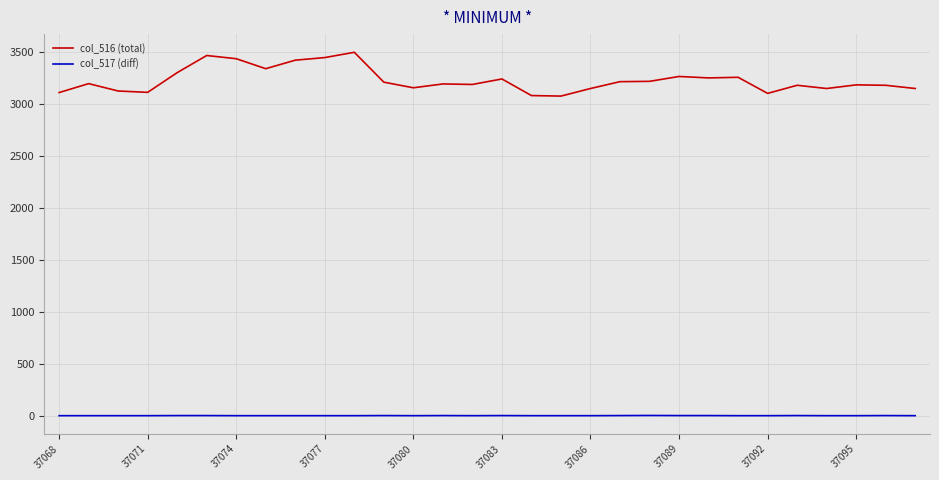

How many values in the col_516 (total) series are below 3199?

15